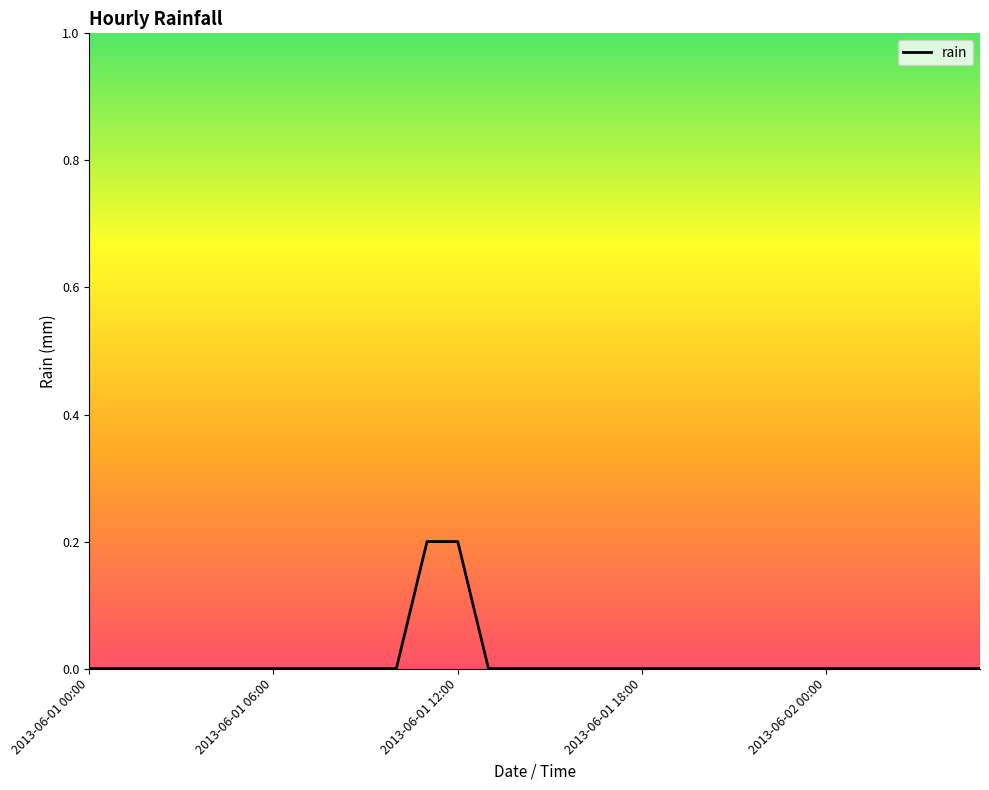

Is this an area chart (filled region under the line)?

No